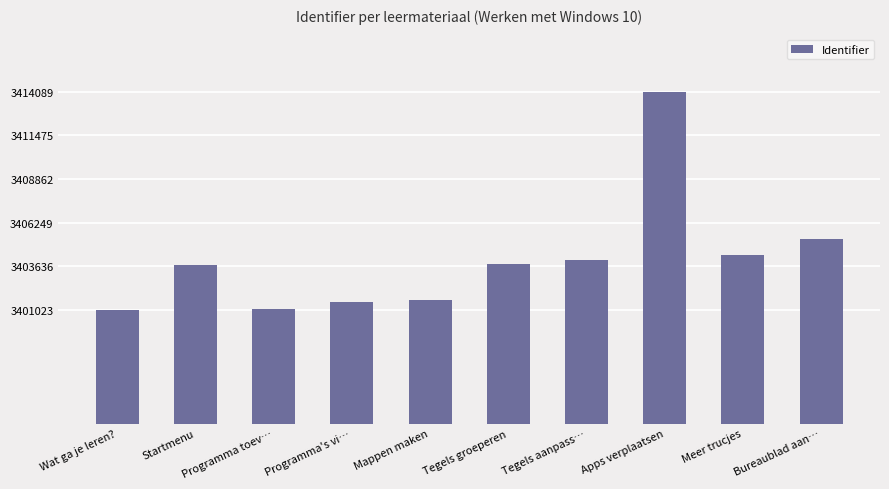

The value at Programma toev… is 4937359. True or false?

False